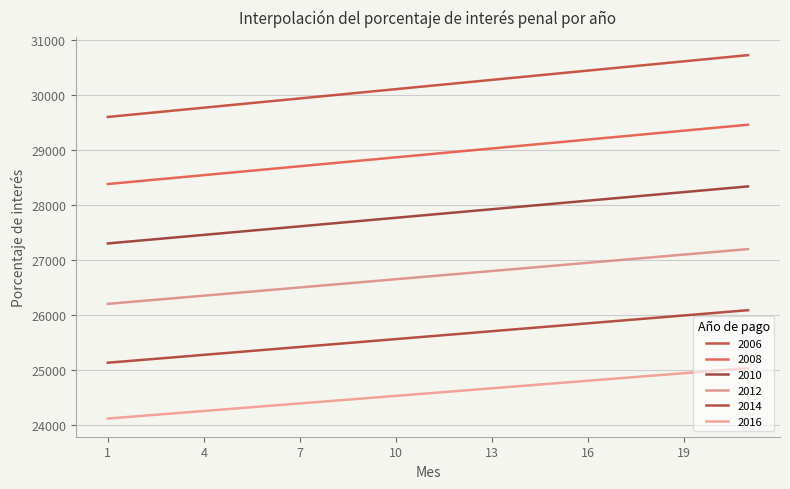

At which category is the sum across all series the highest?

21